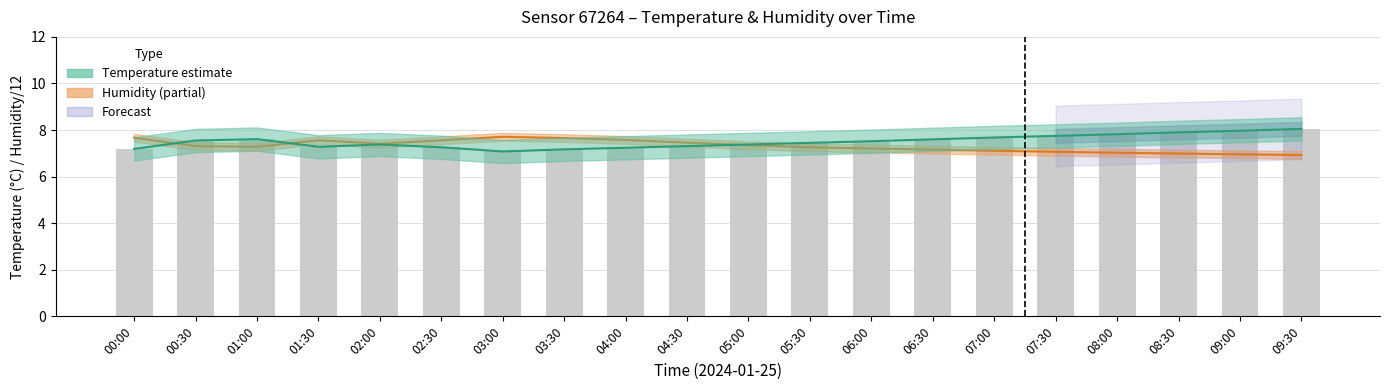

The value at 01:30 is 10.7. True or false?

False